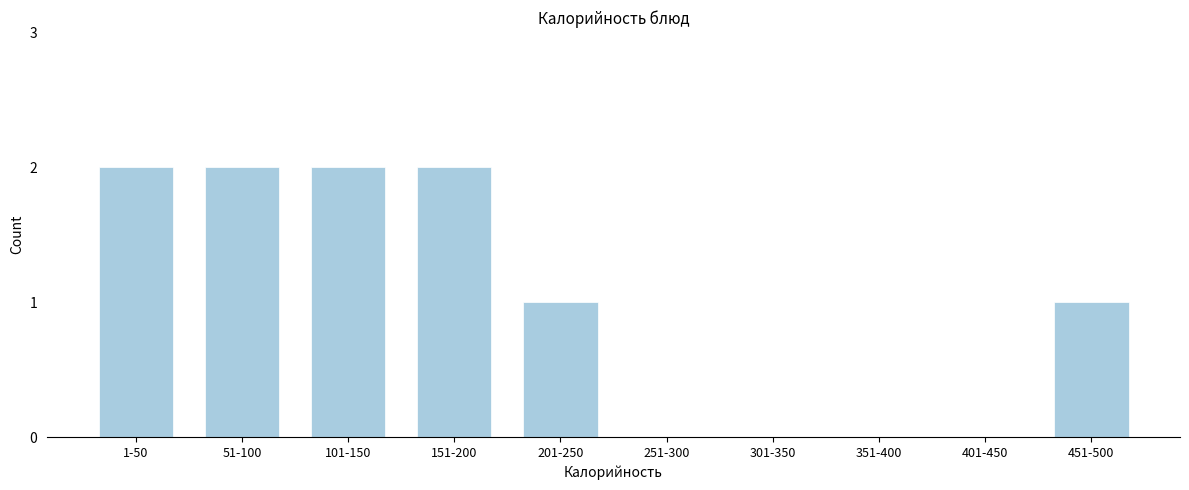

Reading right to left, extract all data points from this chart.

451-500=1	401-450=0	351-400=0	301-350=0	251-300=0	201-250=1	151-200=2	101-150=2	51-100=2	1-50=2